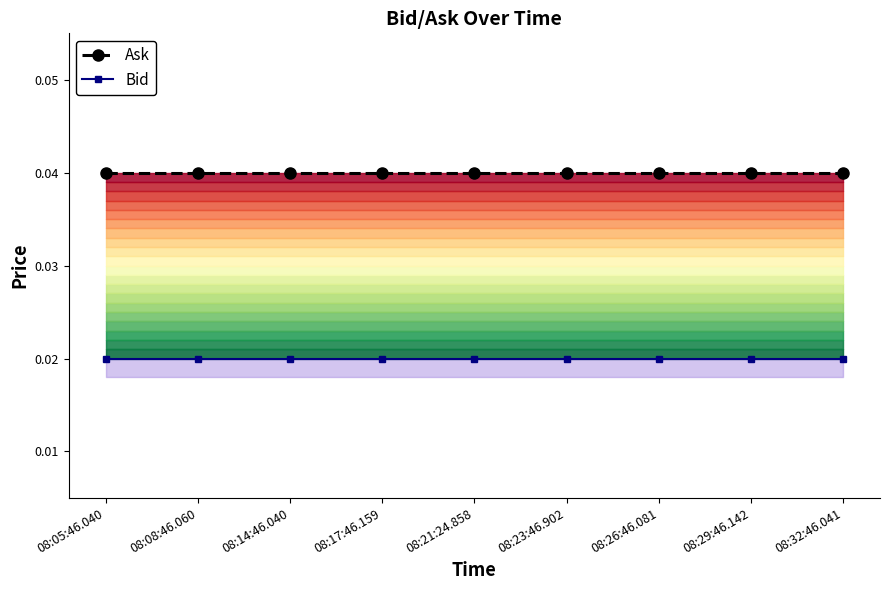

Which category has the lowest value in the Bid series?

08:05:46.040